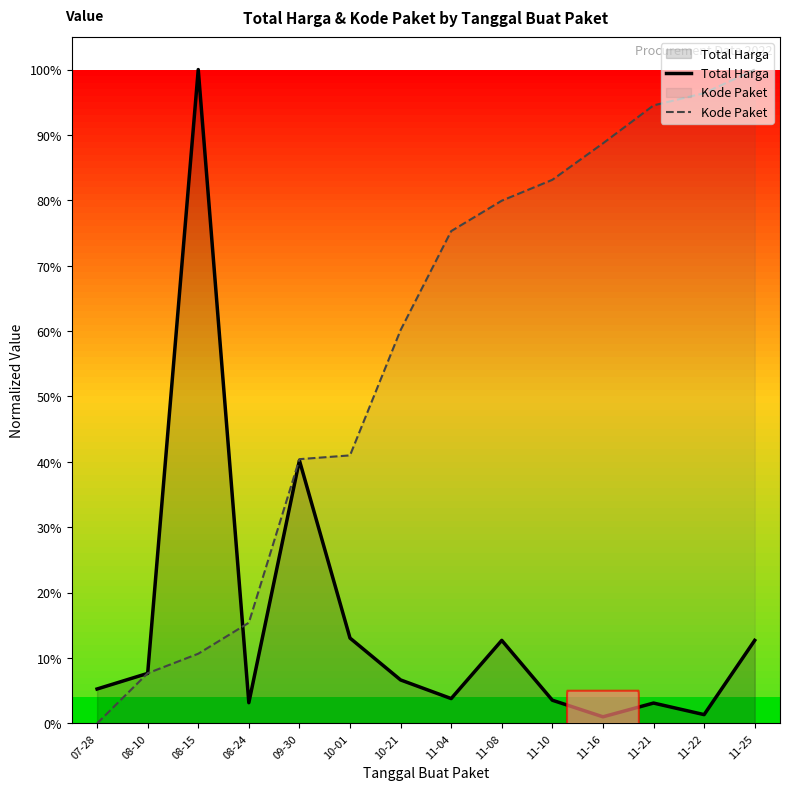

Reading right to left, transcribe all the data shown in this chart.

Total Harga: 11-25=0.1	11-22=0.0	11-21=0.0	11-16=0.0	11-10=0.0	11-08=0.1	11-04=0.0	10-21=0.1	10-01=0.1	09-30=0.4	08-24=0.0	08-15=1.0	08-10=0.1	07-28=0.1
Kode Paket: 11-25=1.0	11-22=1.0	11-21=0.9	11-16=0.9	11-10=0.8	11-08=0.8	11-04=0.8	10-21=0.6	10-01=0.4	09-30=0.4	08-24=0.2	08-15=0.1	08-10=0.1	07-28=0.0